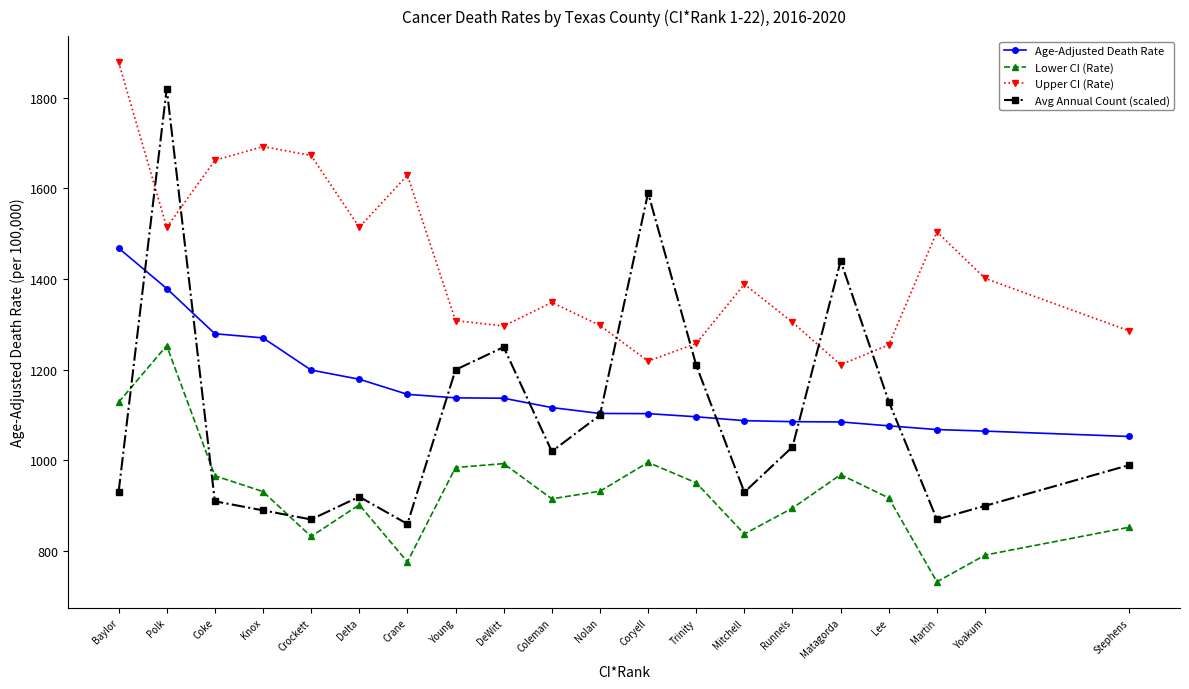

How many lines are shown in the chart?

4